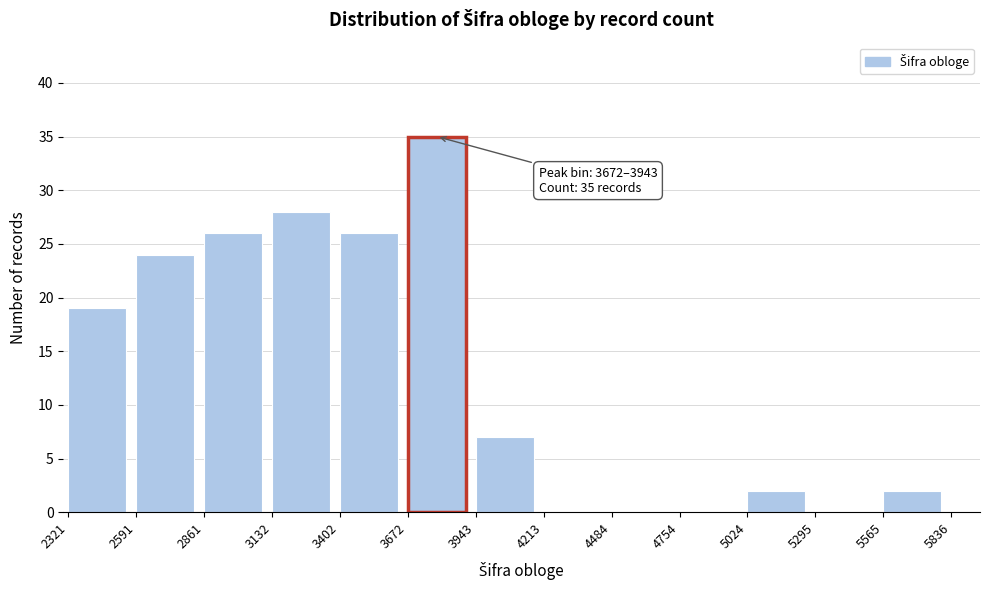

Reading left to right, extract all data points from this chart.

2321=19	2591=24	2861=26	3132=28	3402=26	3672=35	3943=7	4213=0	4484=0	4754=0	5024=2	5295=0	5565=2